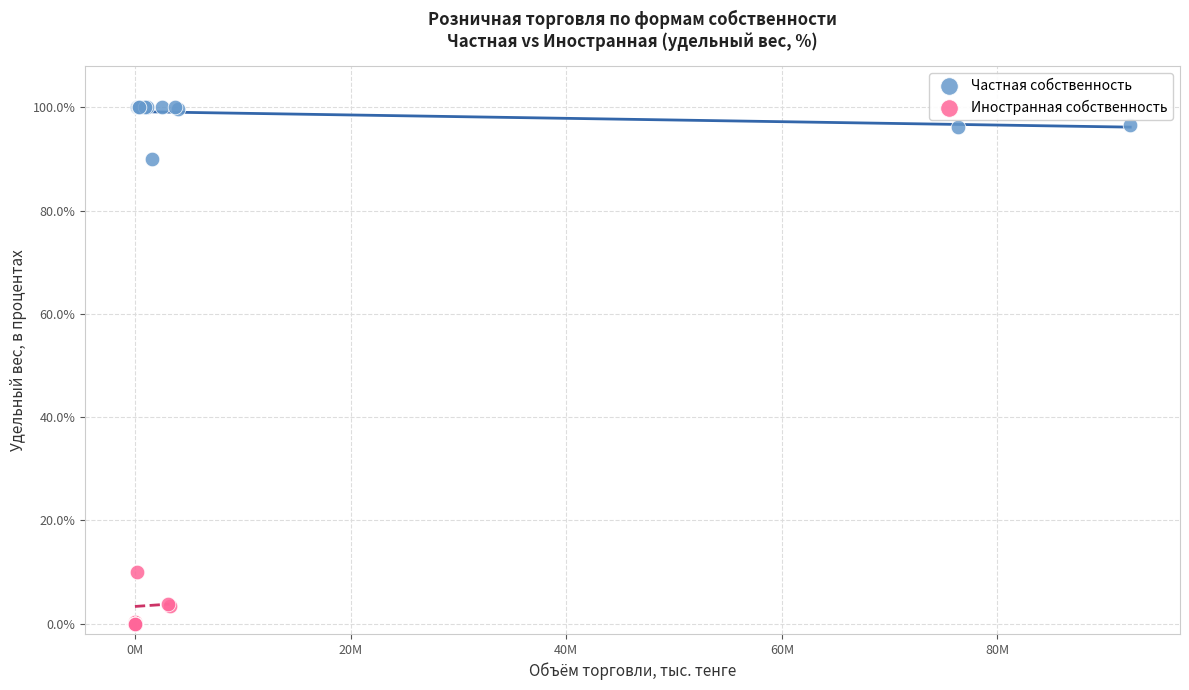

Which series reaches the maximum Y coordinate?

Частная собственность